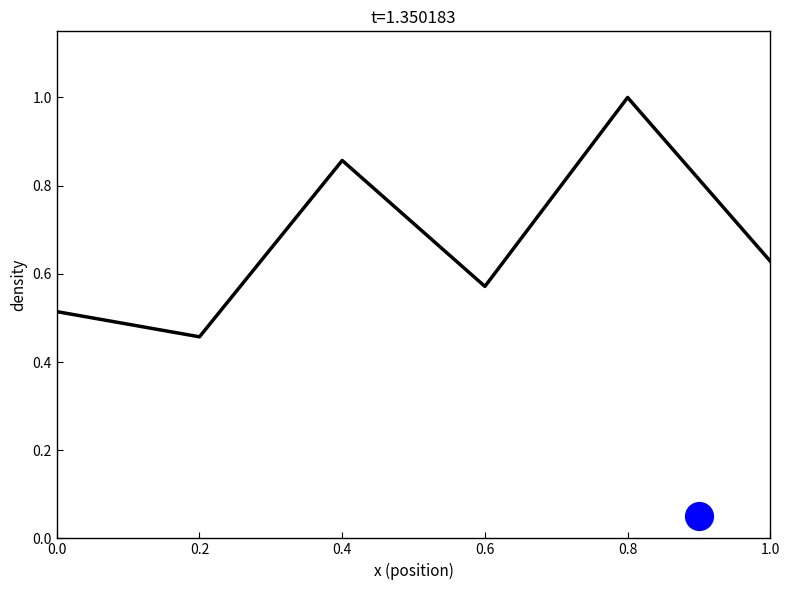

What is the change in value from 0.4 to 0.6?

-0.3